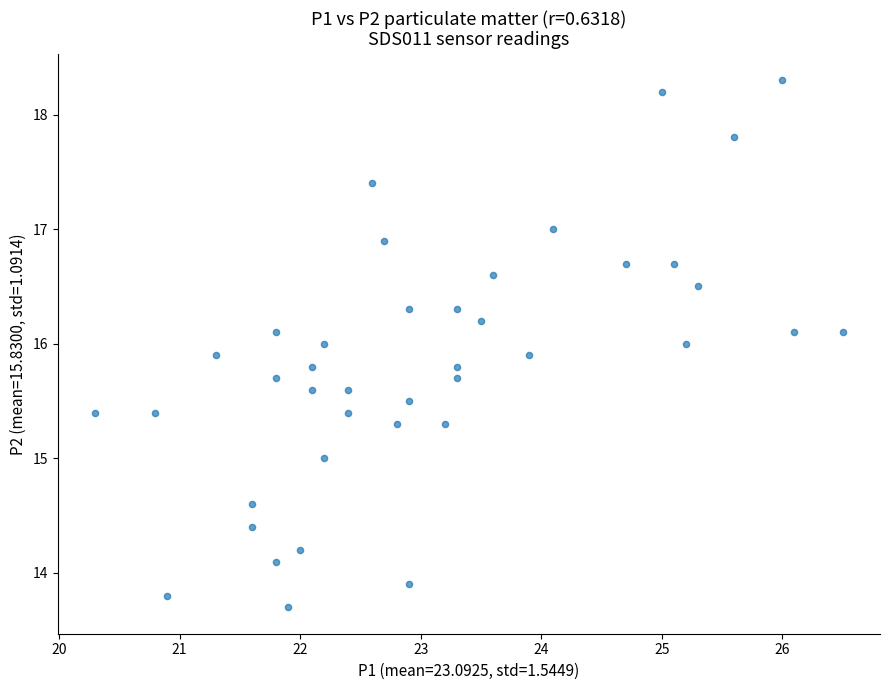

What is the range of X values (max minus min)?

6.2